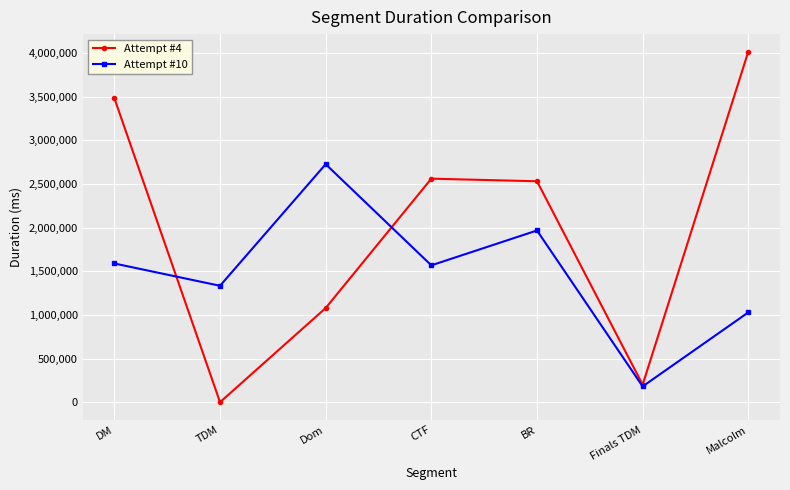

What is the label of the 4th point from the right?

CTF